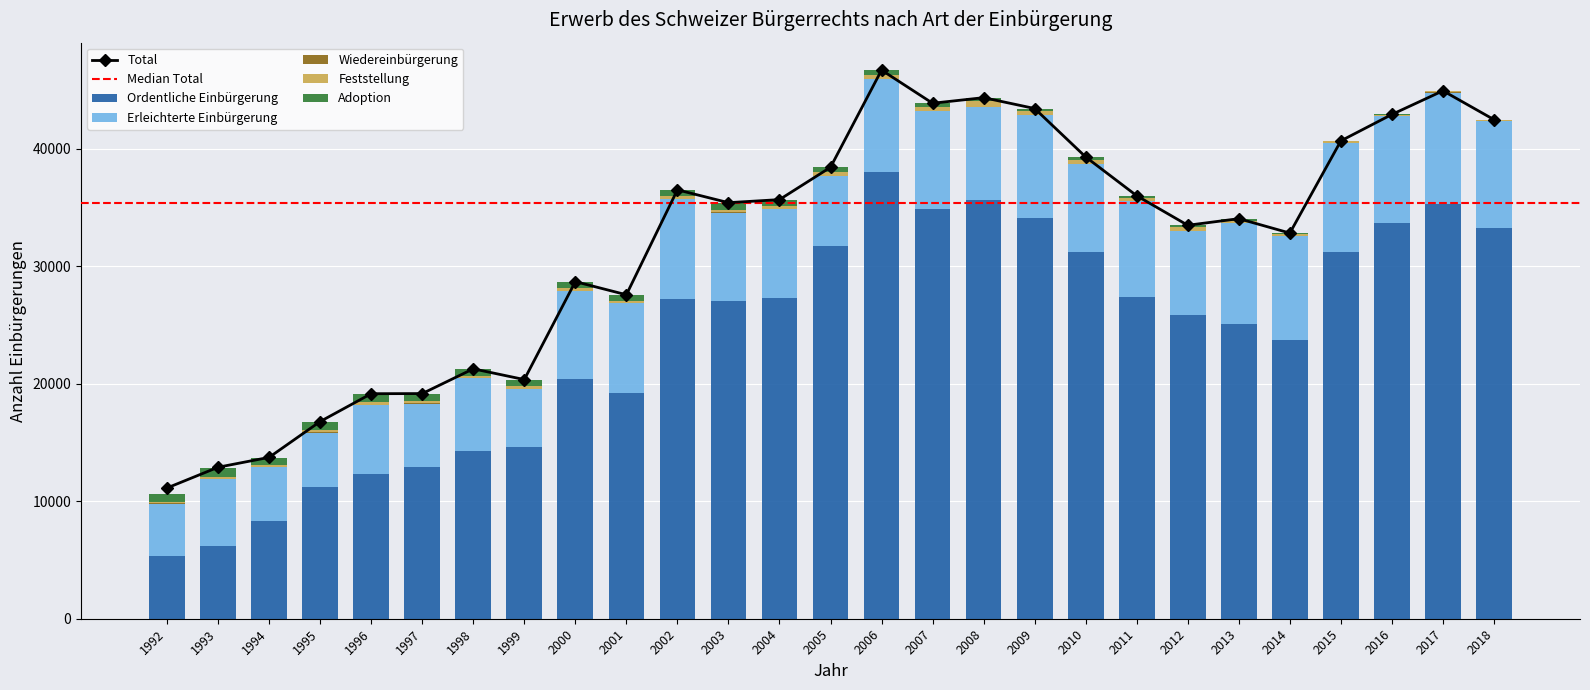

At which label is Ordentliche Einbürgerung closest to 21705?

2000